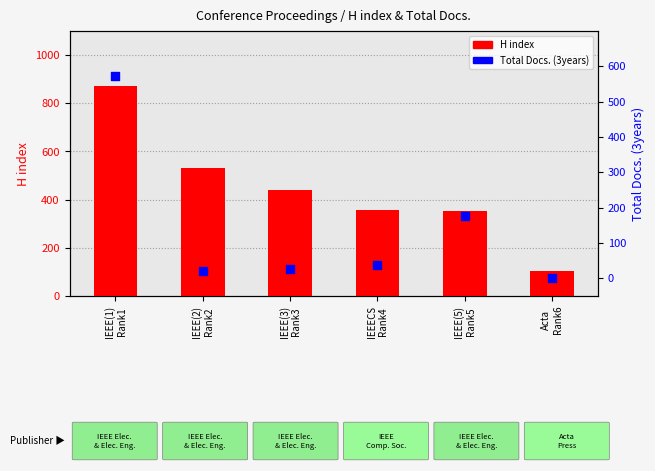

What is the total value across all series at IEEE(5)
Rank5?

529